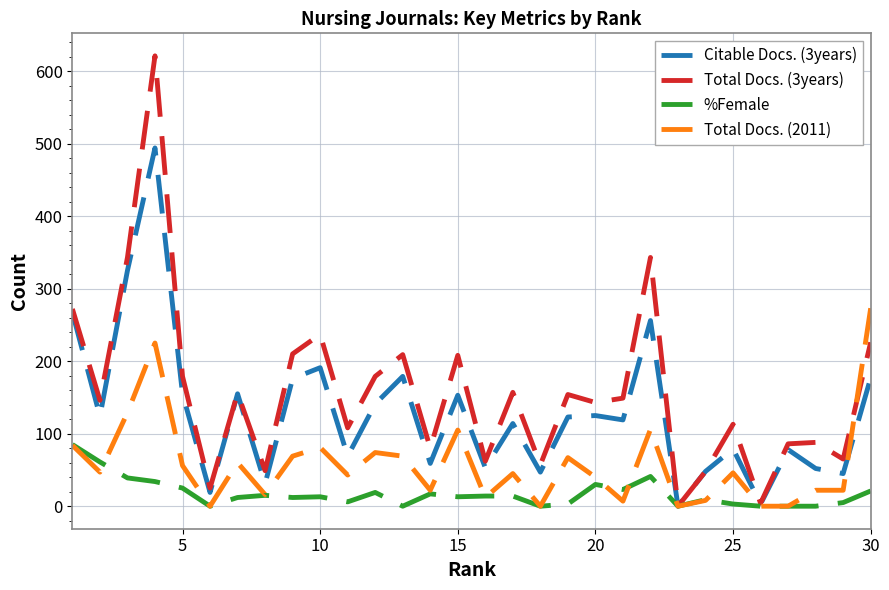

What is the greatest value displayed?

621